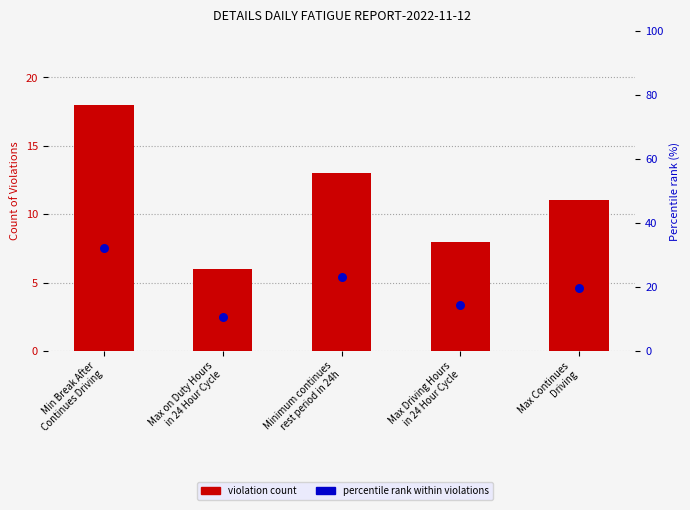

At which category is the sum across all series the highest?

Min Break After
Continues Driving